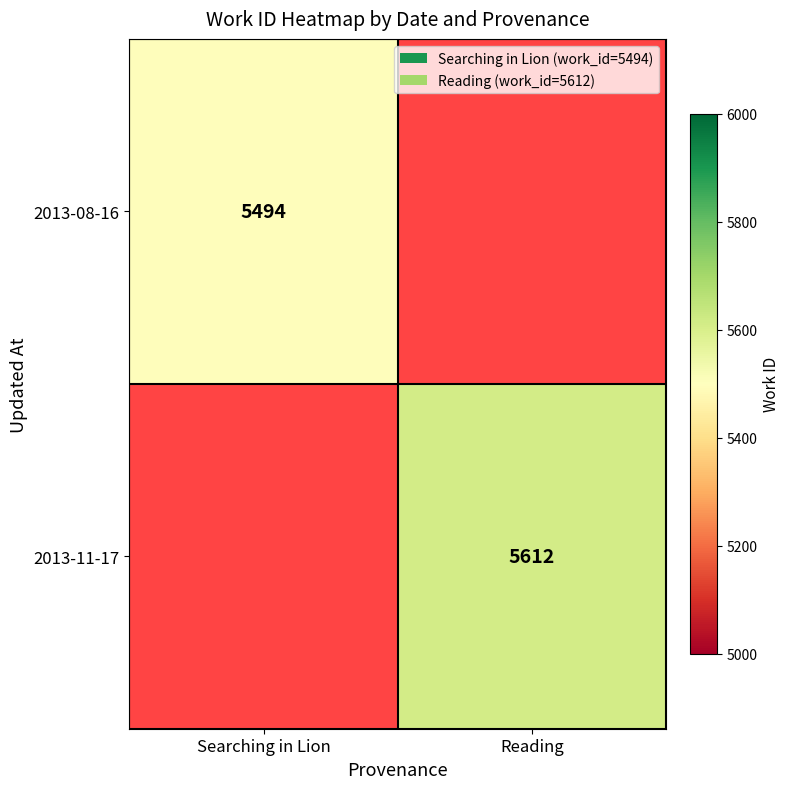

The 2013-11-17 series shows 8725 at Reading. True or false?

False